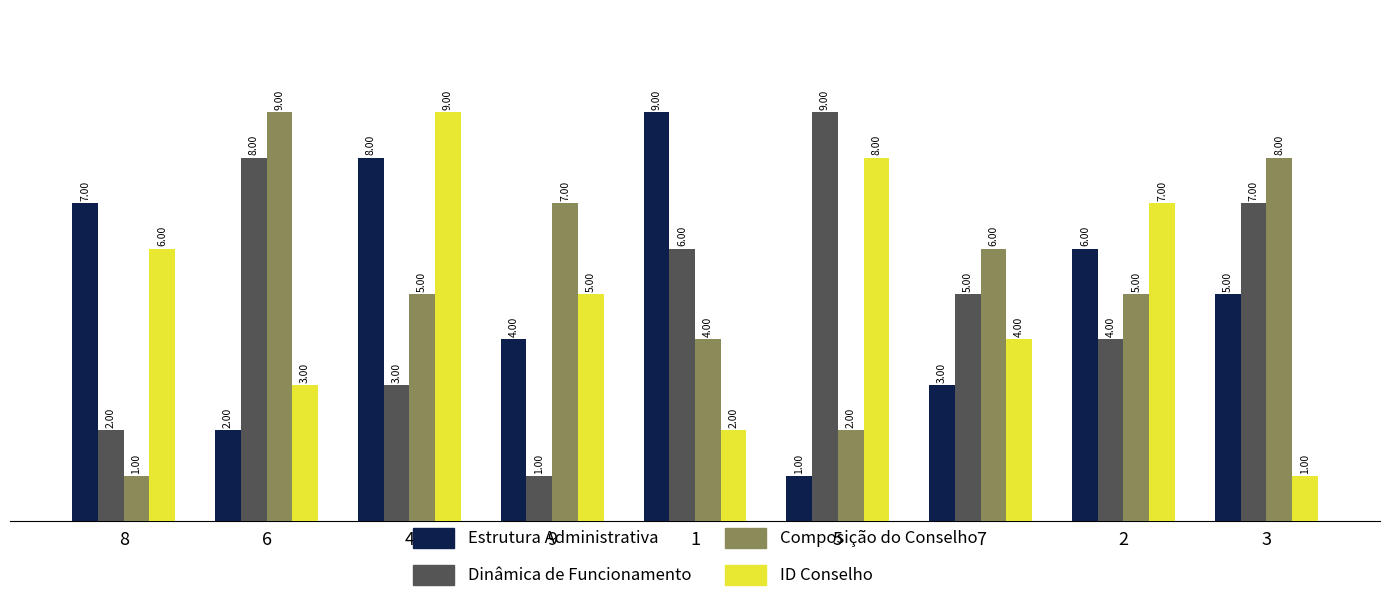

What is the difference between the highest and lowest values at 3?

7